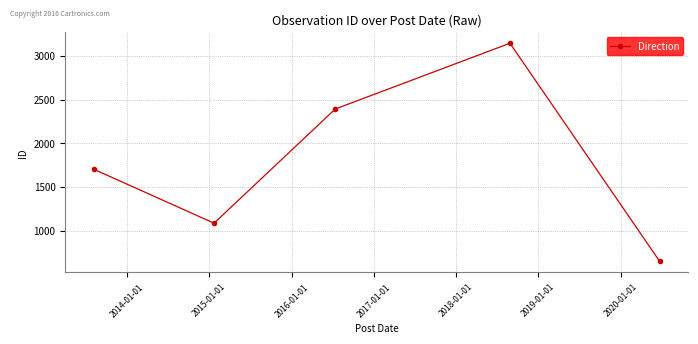

What is the average value?

1794